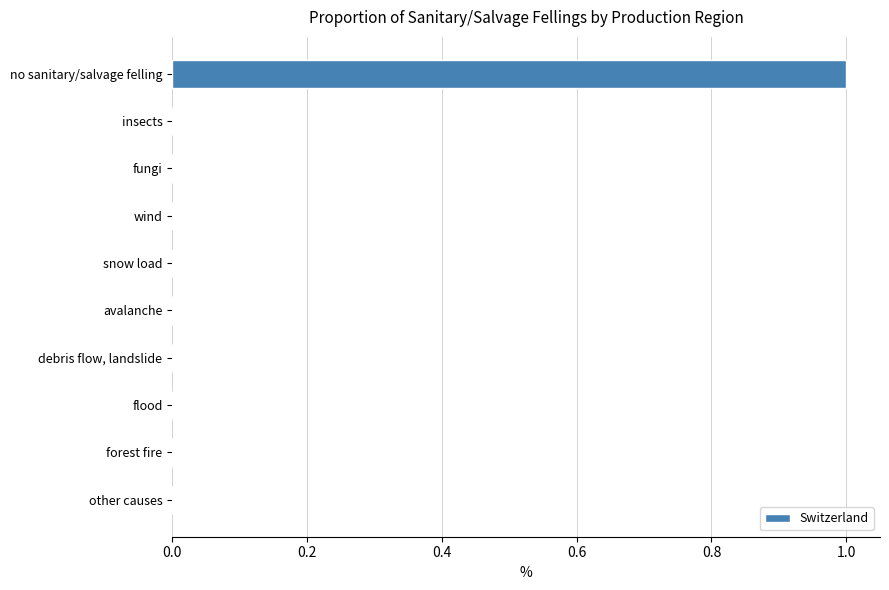

The value at fungi is 0. True or false?

True